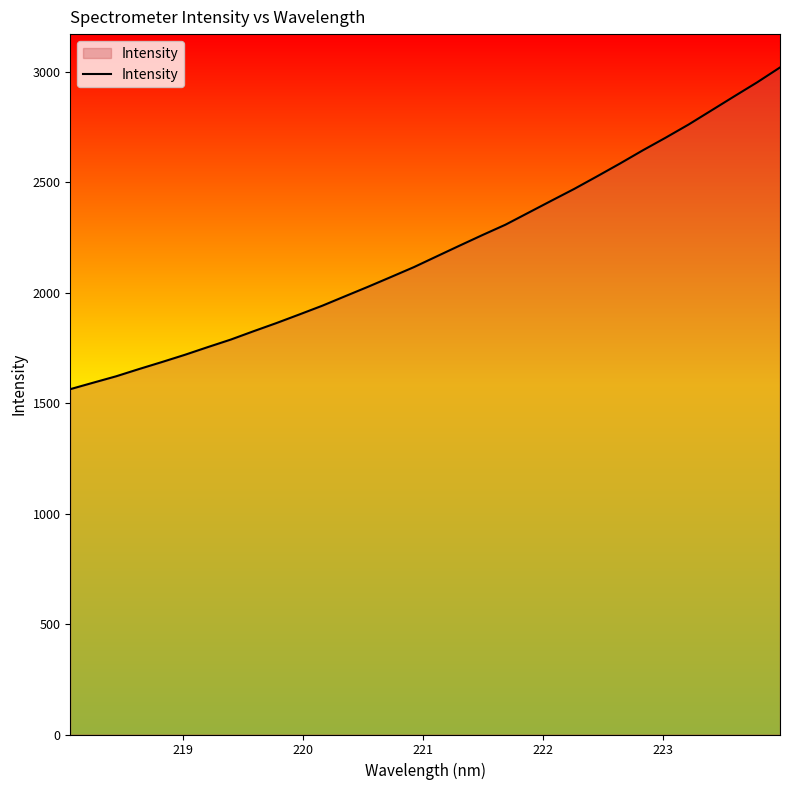

What is the smallest value displayed?

1563.0